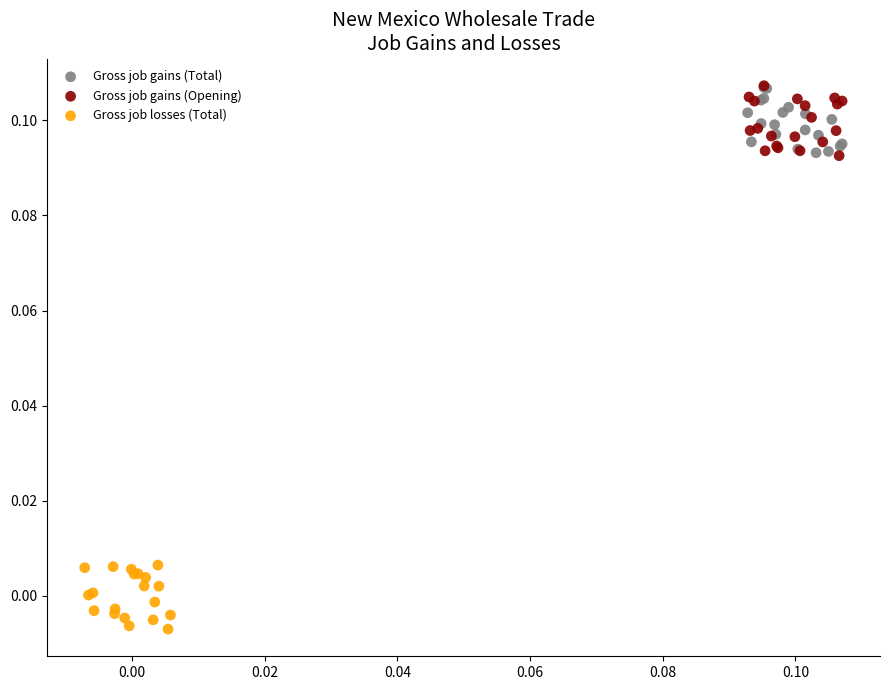

Which series reaches the minimum Y coordinate?

Gross job losses (Total)